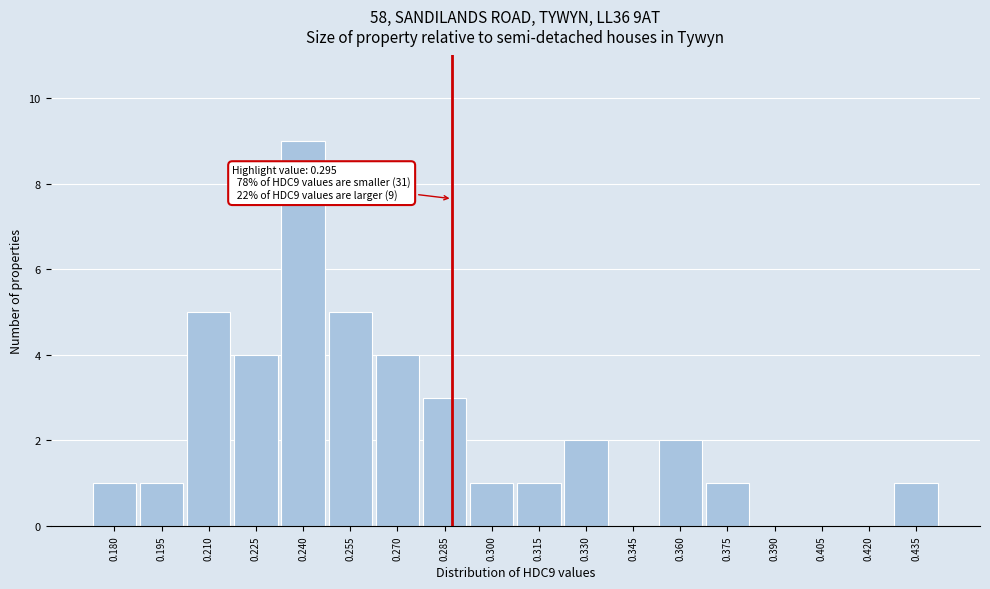

Reading left to right, extract all data points from this chart.

0.180=1	0.195=1	0.210=5	0.225=4	0.240=9	0.255=5	0.270=4	0.285=3	0.300=1	0.315=1	0.330=2	0.345=0	0.360=2	0.375=1	0.390=0	0.405=0	0.420=0	0.435=1